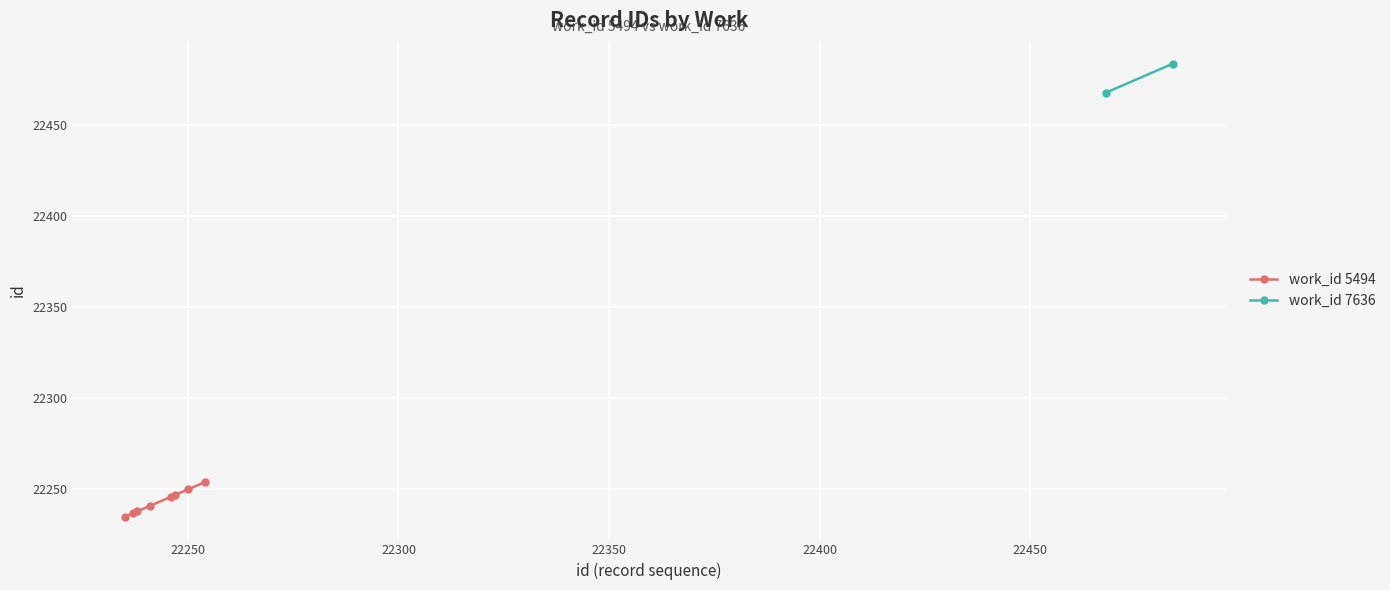

What is the value of the work_id 5494 point at the 1st from the left?

22235